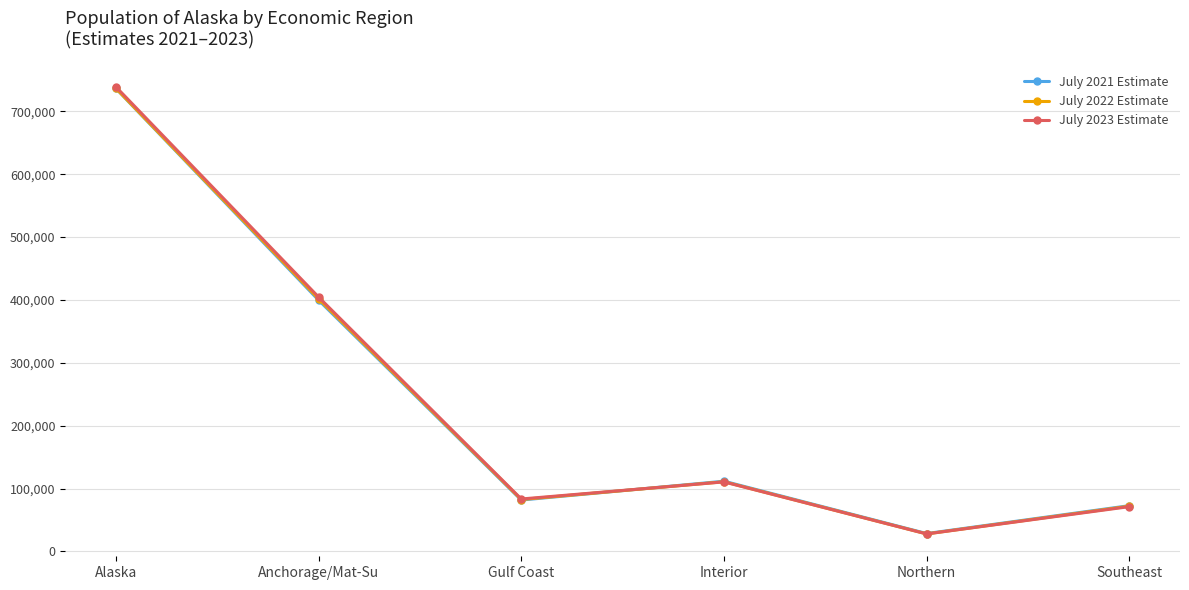

How many values in the July 2022 Estimate series are below 110775?

3